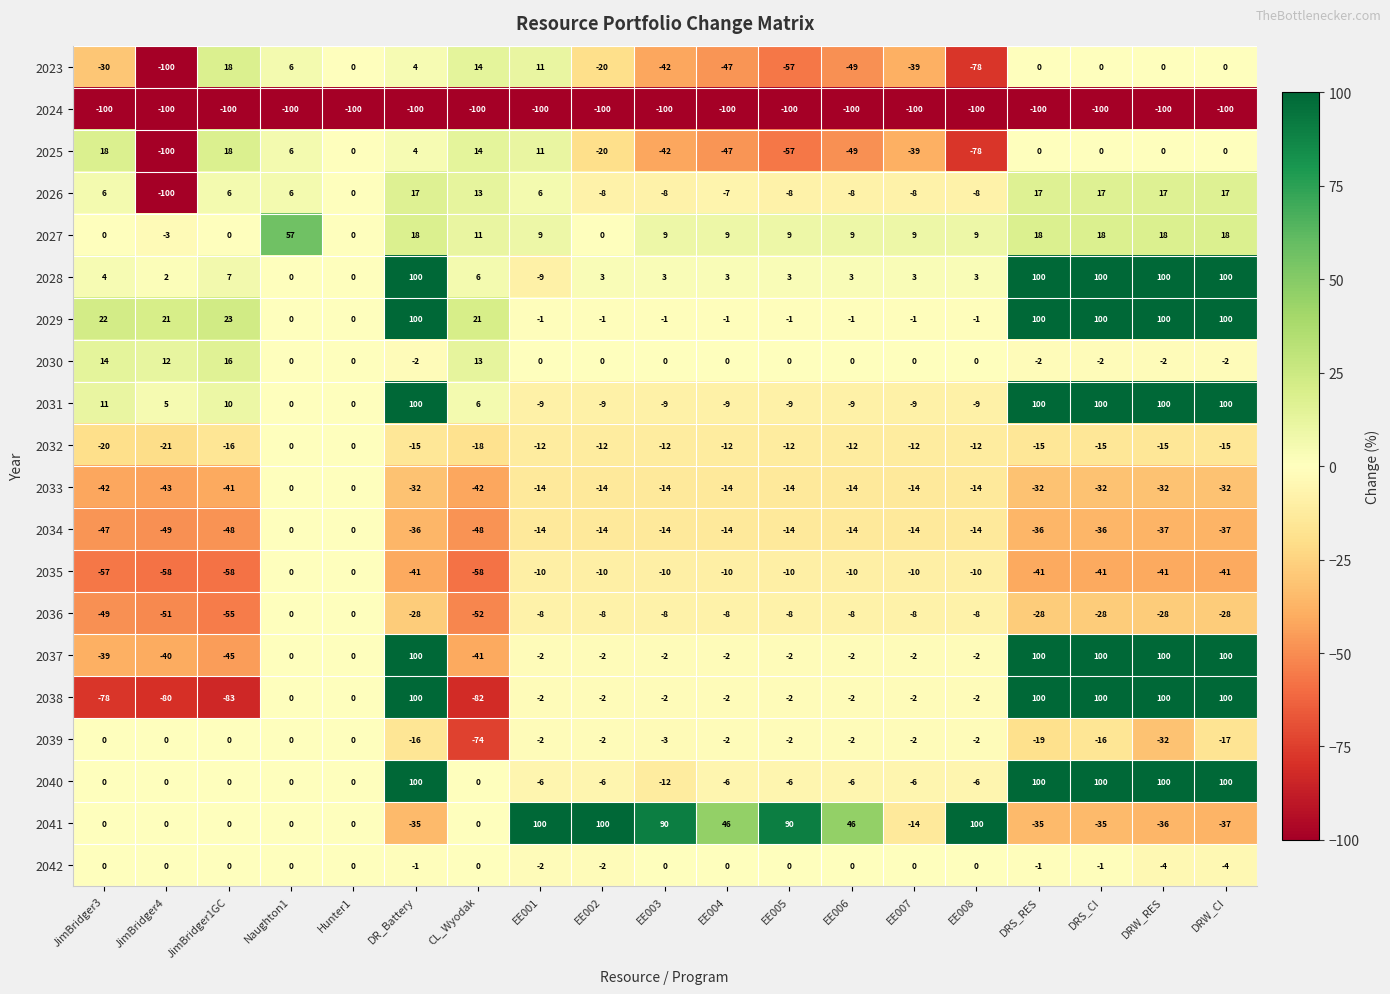

What is the difference between the 2033 values at EE006 and DRS_CI?

18